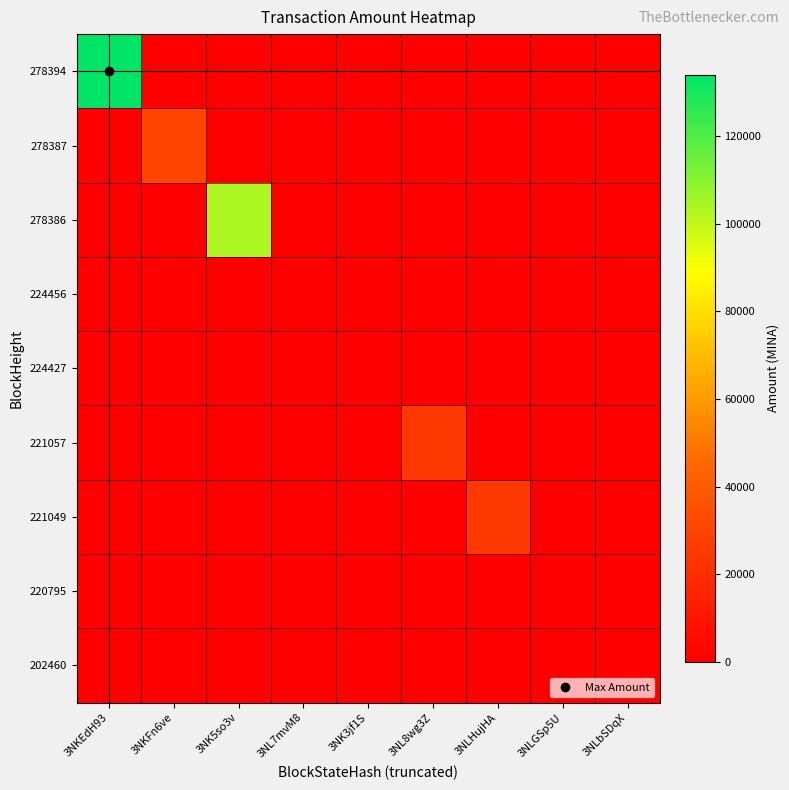

What is the difference between the highest and lowest values at 3NKEdH93?

133987.7